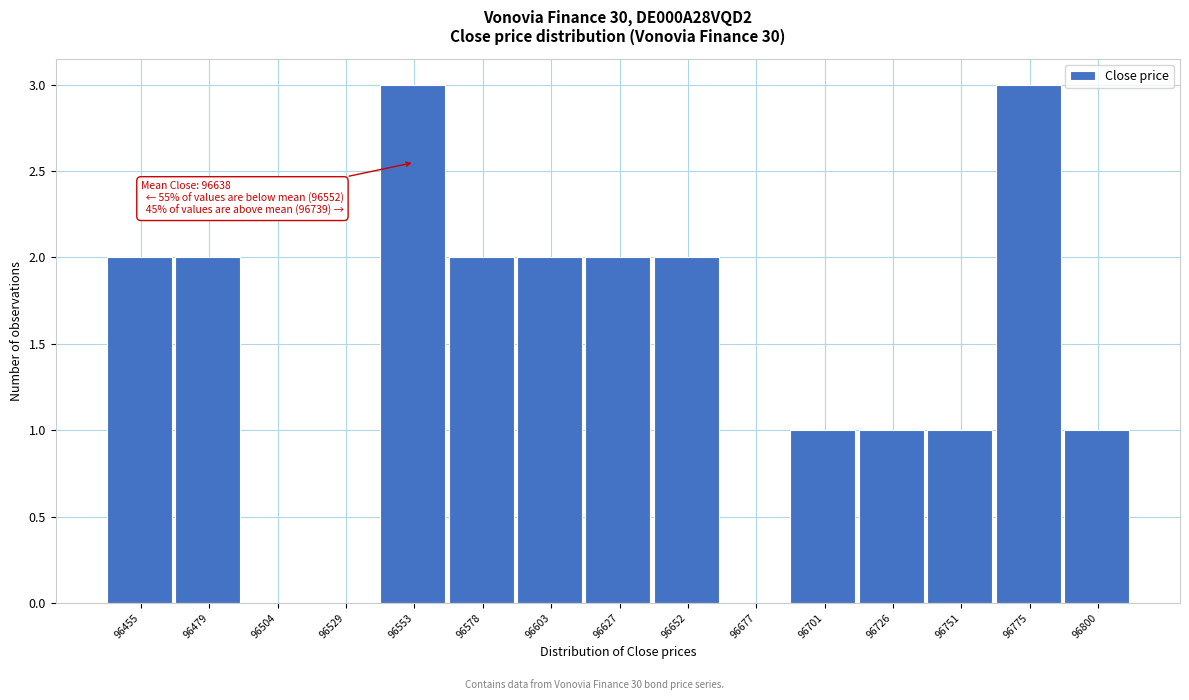

Reading left to right, list all the values displayed in this chart.

96455=2	96479=2	96504=0	96529=0	96553=3	96578=2	96603=2	96627=2	96652=2	96677=0	96701=1	96726=1	96751=1	96775=3	96800=1